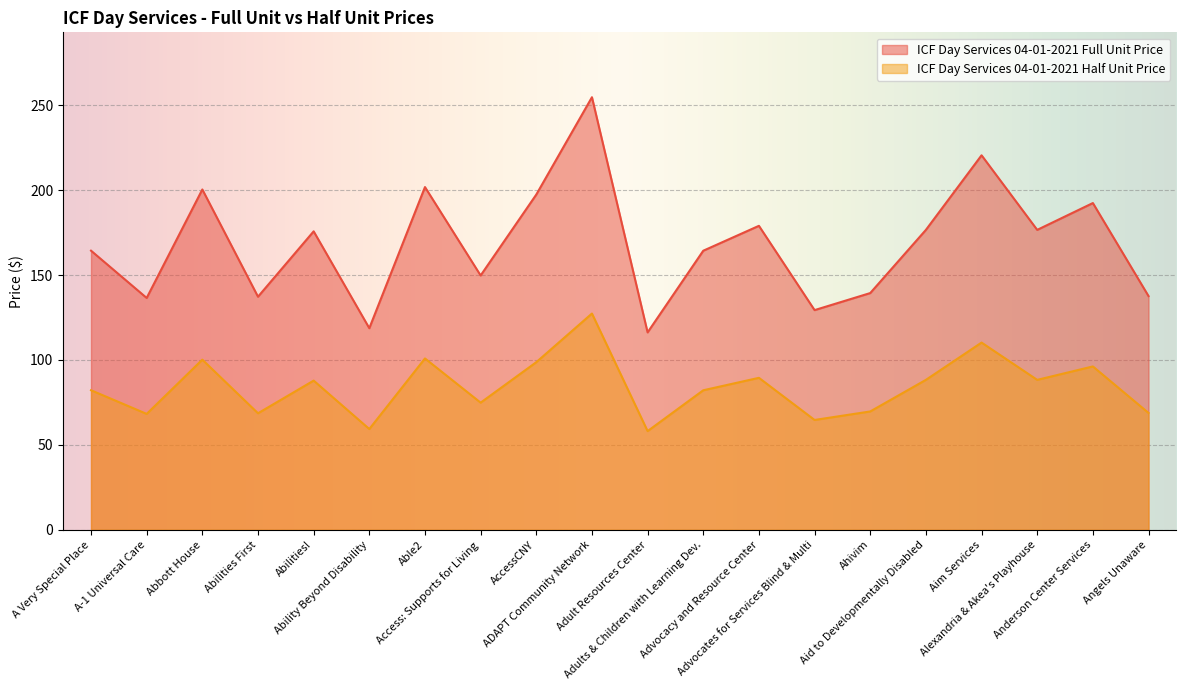

Does the chart display data point markers on the line(s)?

No